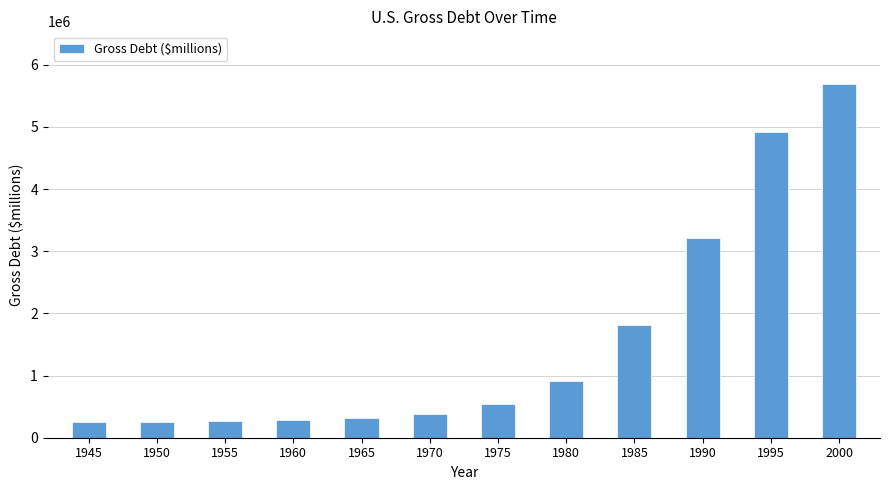

What is the maximum value shown in the chart?

5686338